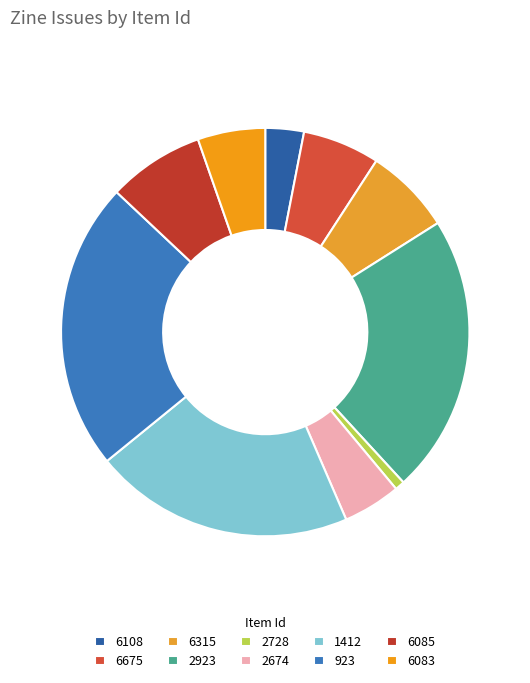

To the nearest percent, what portion does 6315 represent?

7%